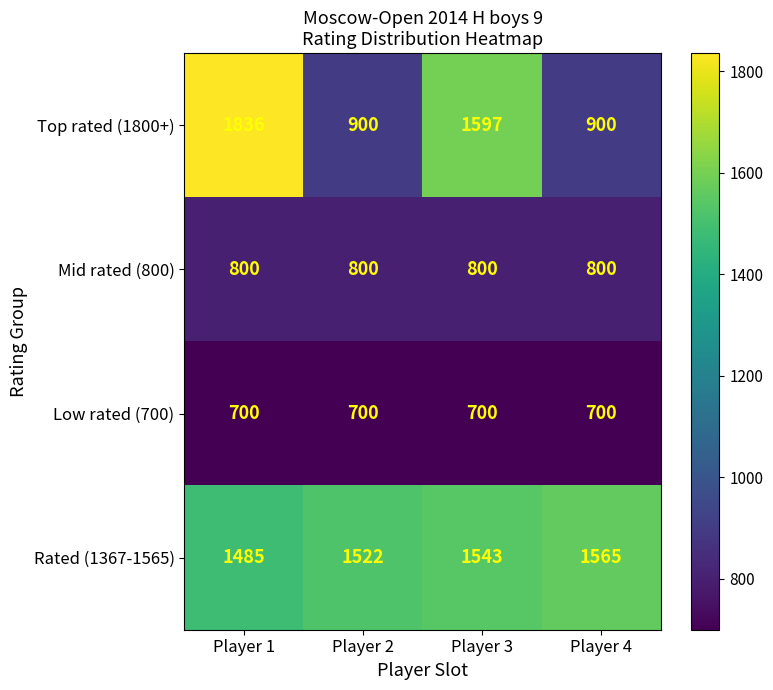

At which category is the sum across all series the highest?

Player 1